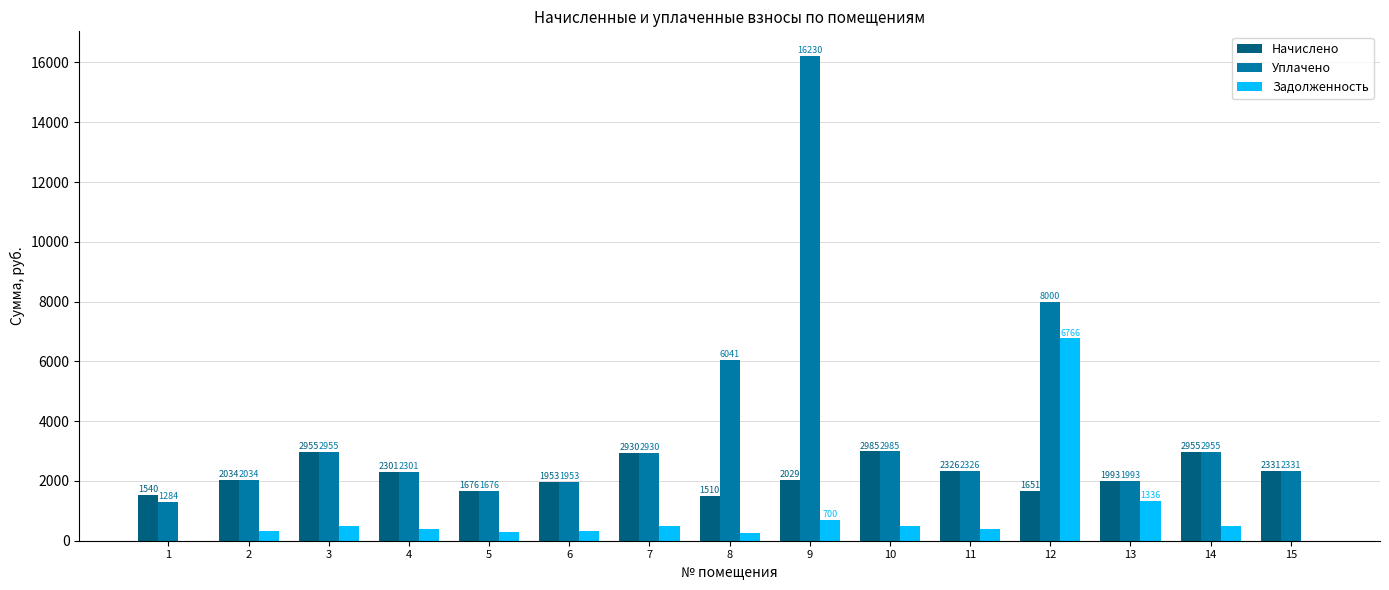

At which category is the sum across all series the highest?

9